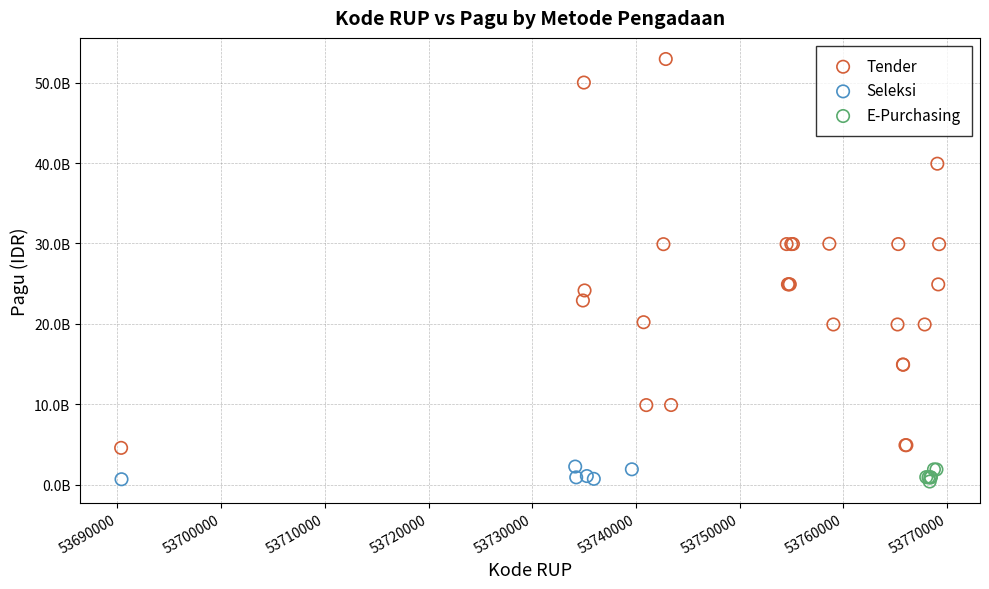

What are all the series names shown in the legend?

Tender, Seleksi, E-Purchasing